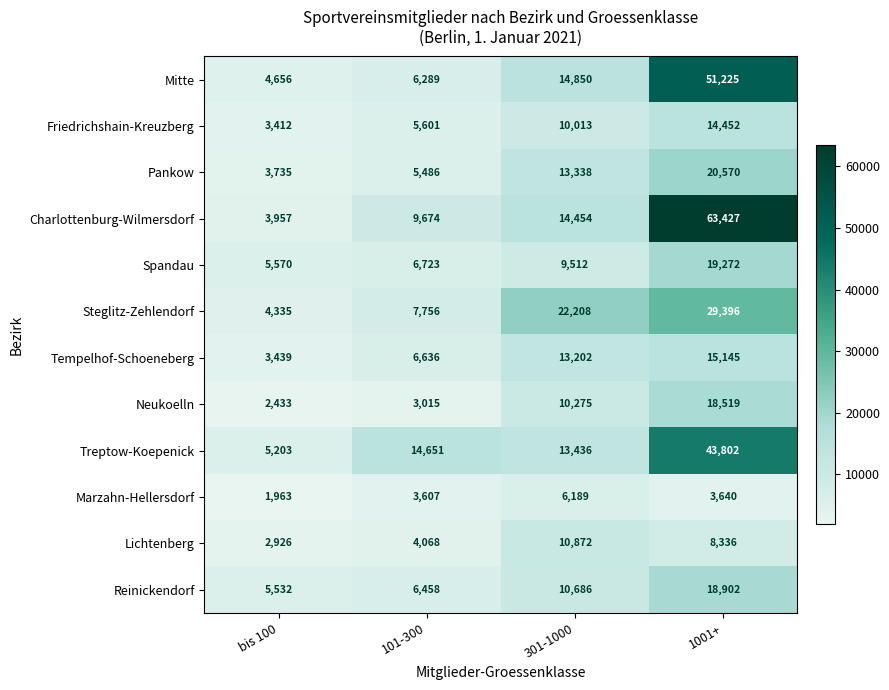

What is the total value across all series at 101-300?

79964